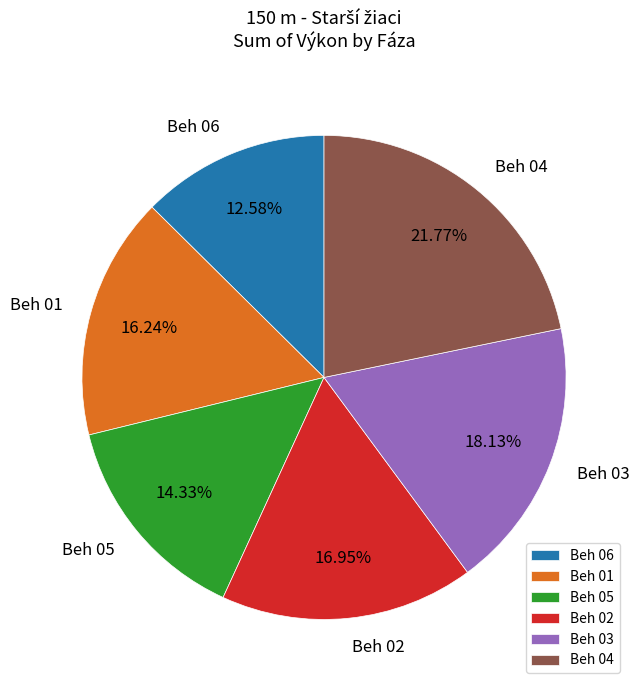

Rank the categories by value from lowest to highest.

Beh 06, Beh 05, Beh 01, Beh 02, Beh 03, Beh 04